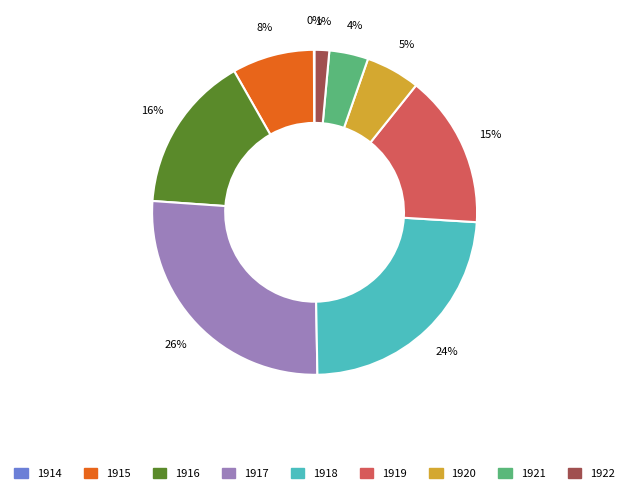

To the nearest percent, what is the average slice percentage?

11%